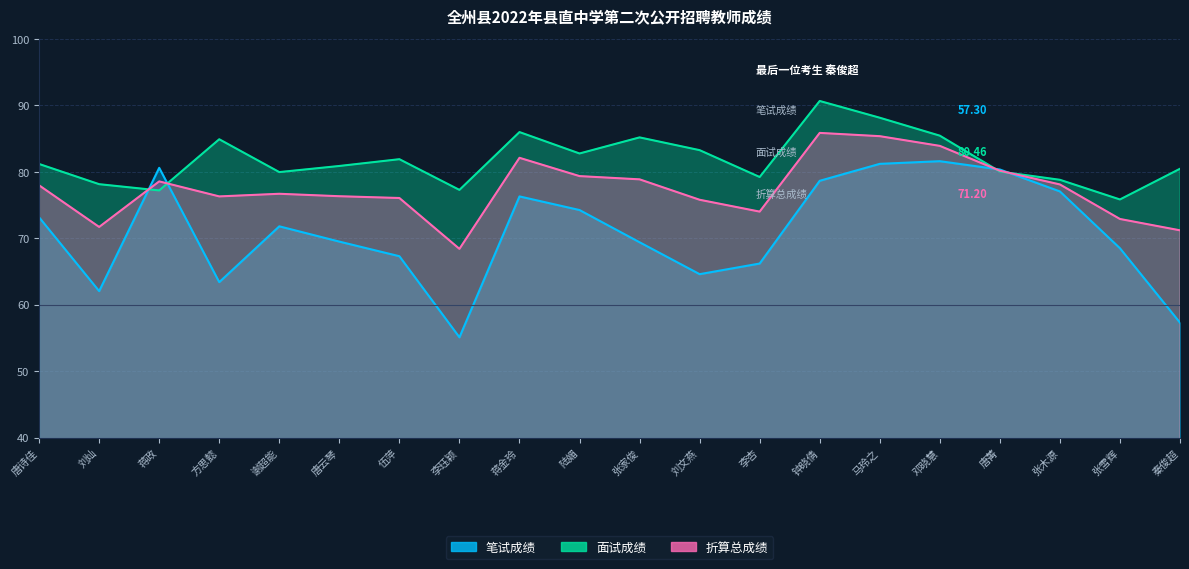

True or false: 面试成绩 and 折算总成绩 intersect in this chart.

True